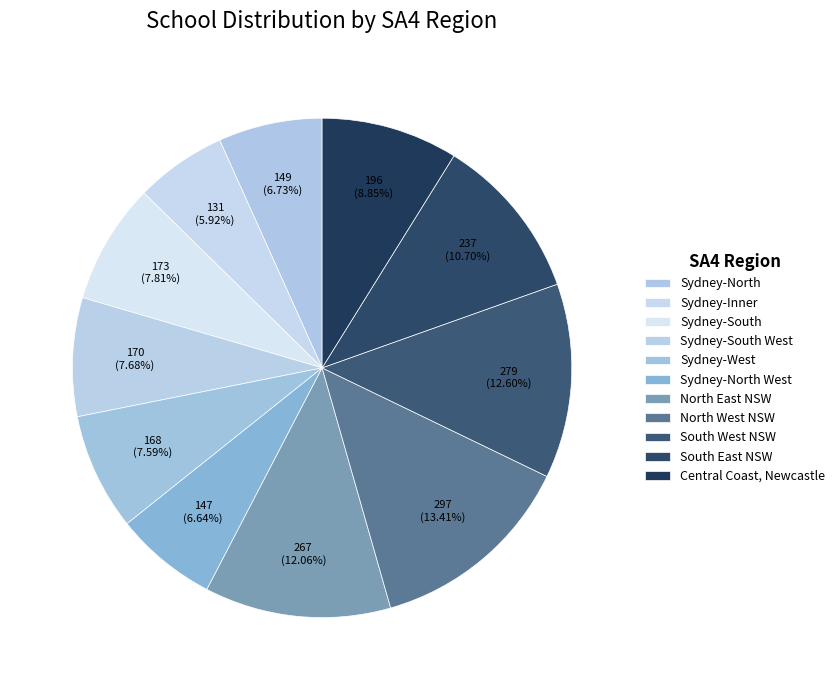

To the nearest percent, what portion does Sydney-North represent?

7%